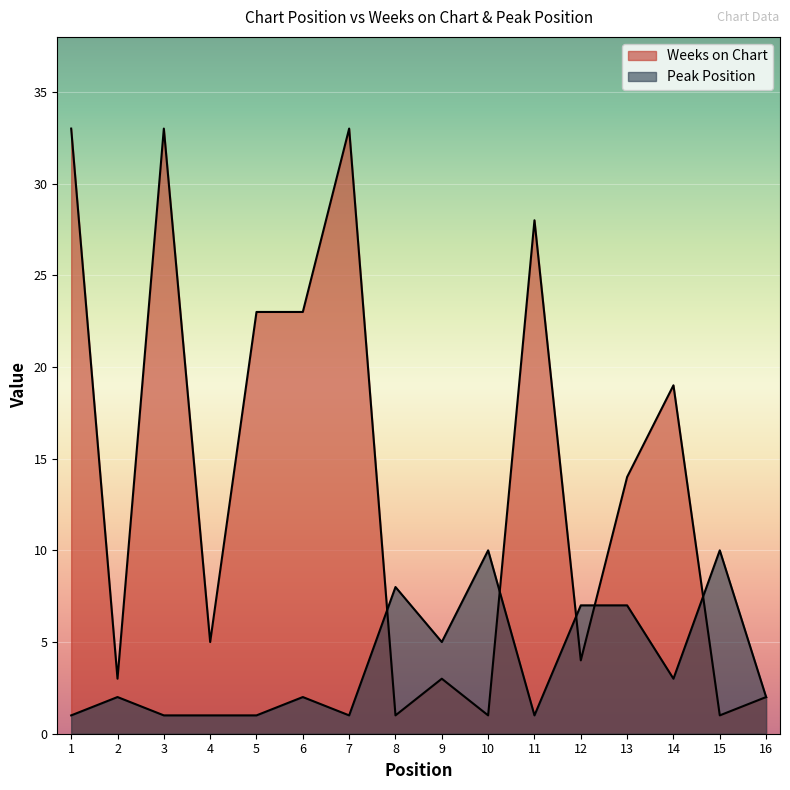

List the series in order of their peak value, lowest first.

Peak Position, Weeks on Chart